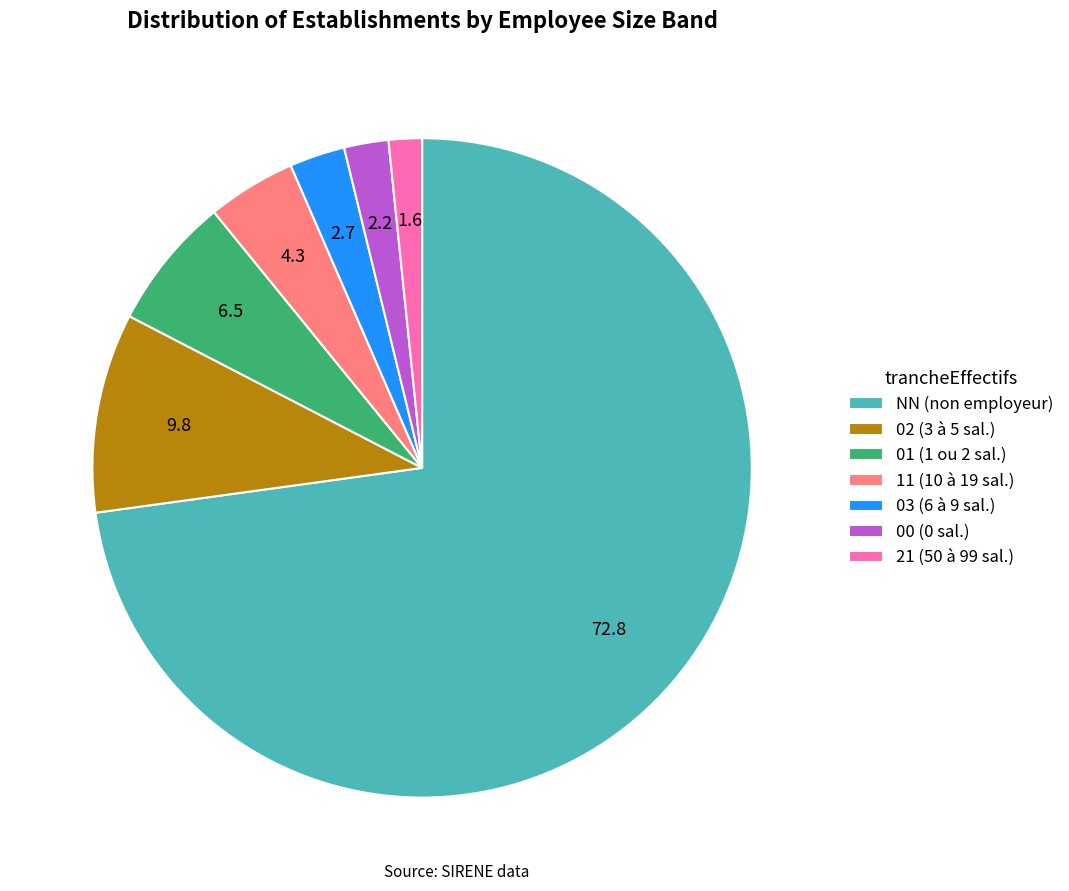

Rank the categories by value from highest to lowest.

NN, 02, 01, 11, 03, 00, 21